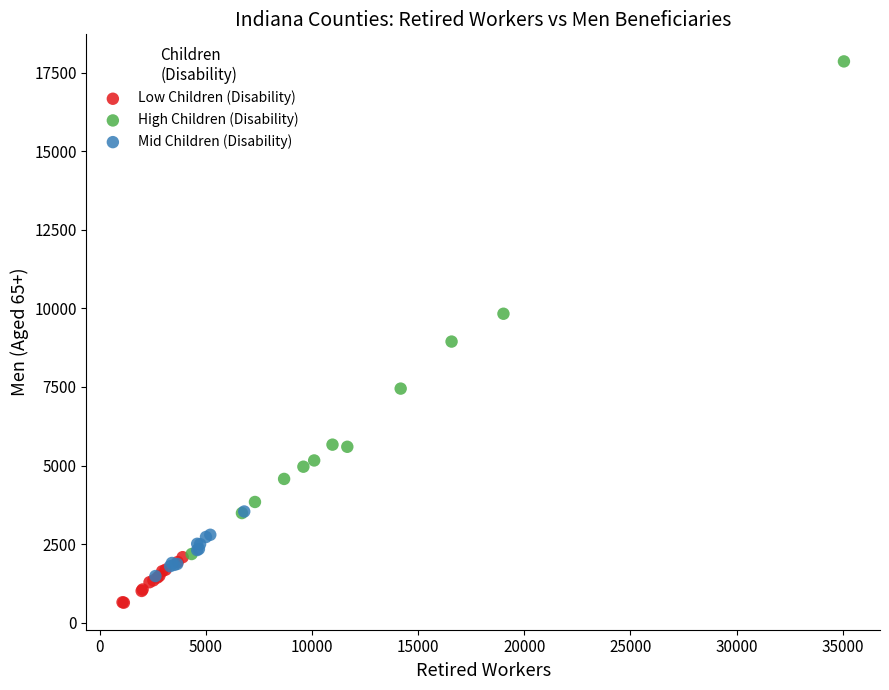

Which series has the widest spread of Y values?

High Children (Disability)